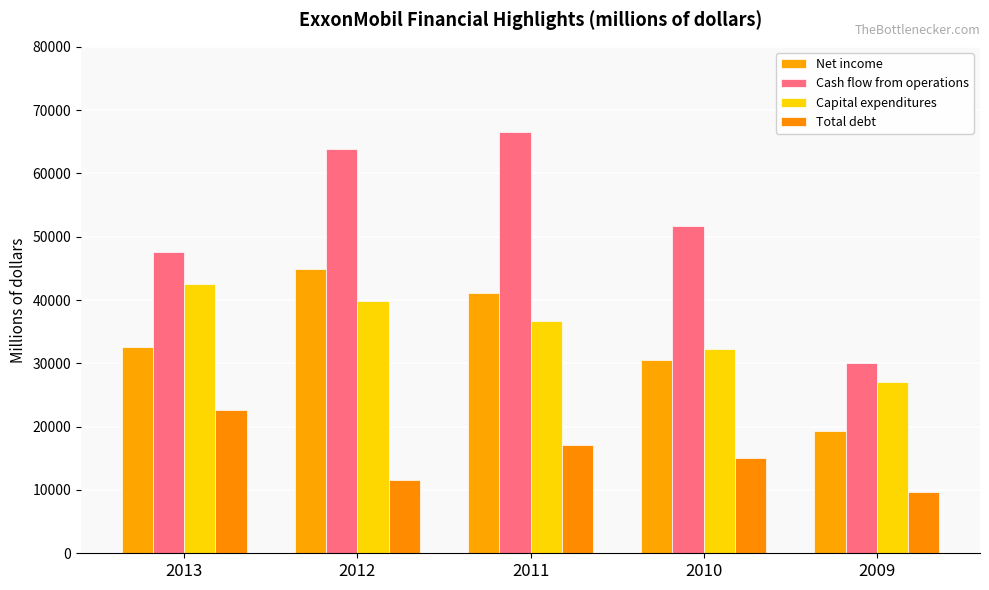

What is the total value across all series at 2010?

129374